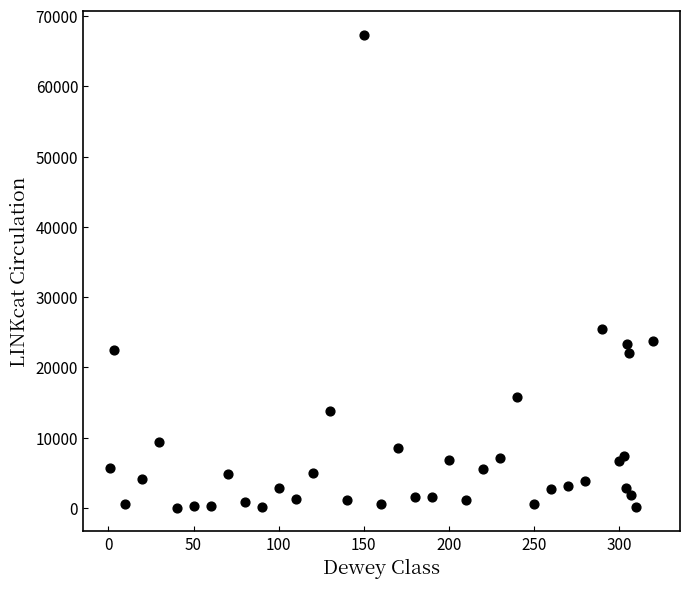

What Y value in the scatter plot is closest to 33676?

25445